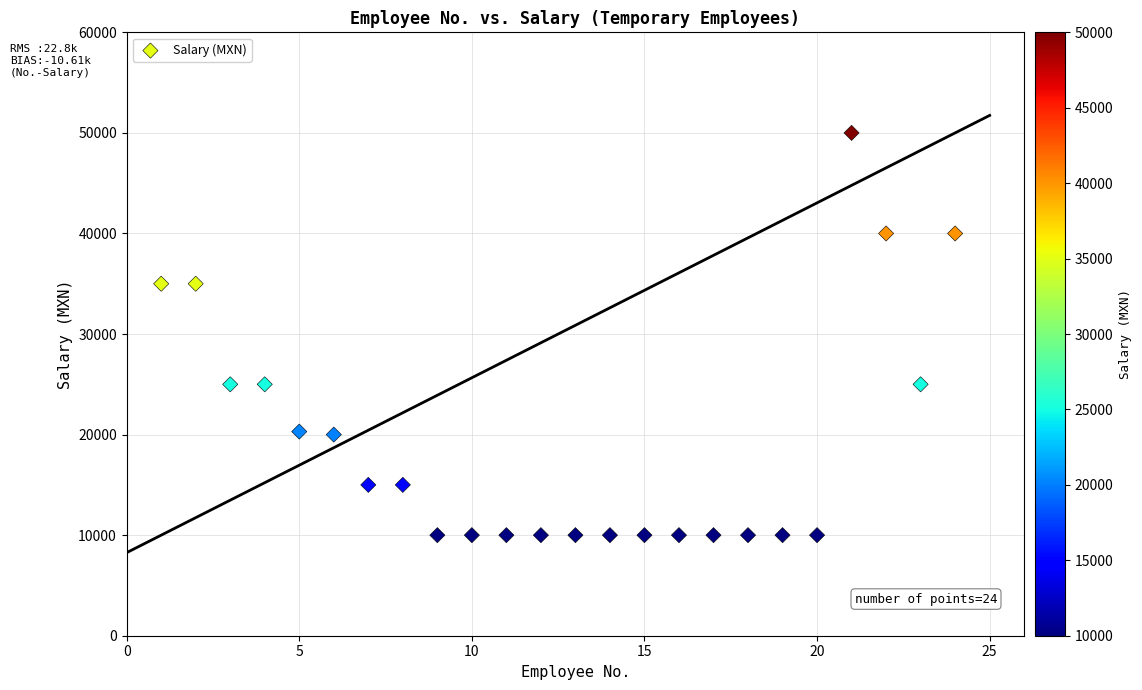

What is the range of X values (max minus min)?

23